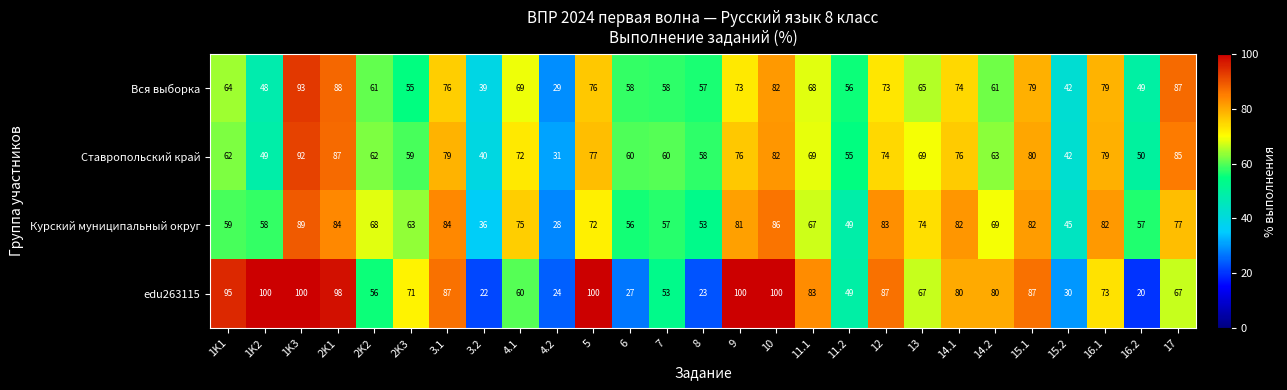

What is the difference between the Ставропольский край values at 10 and 4.1?

10